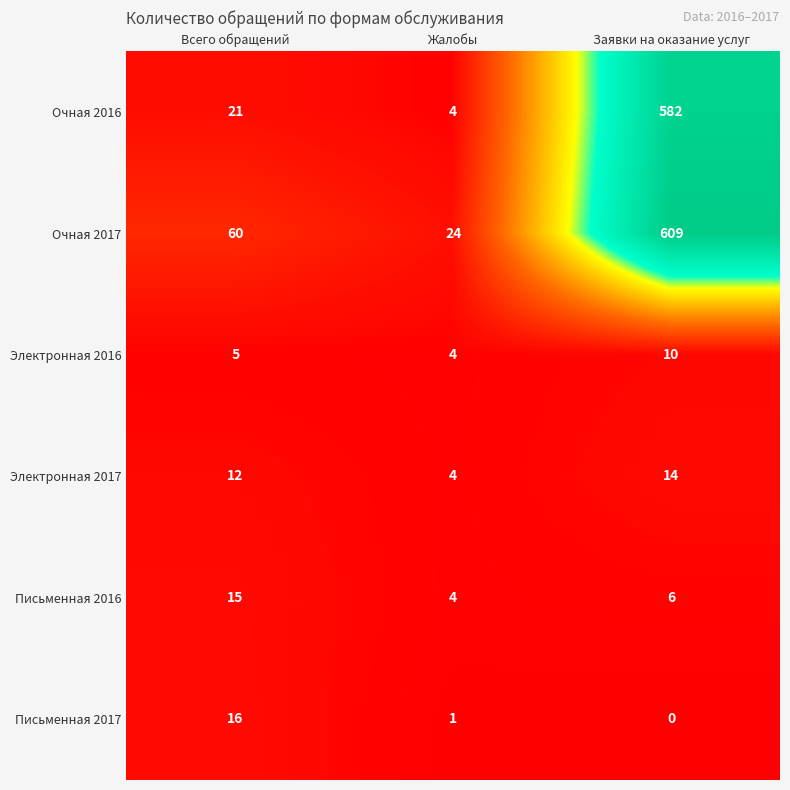

Rank the series by their maximum value, from highest to lowest.

Очная 2017, Очная 2016, Письменная 2017, Письменная 2016, Электронная 2017, Электронная 2016